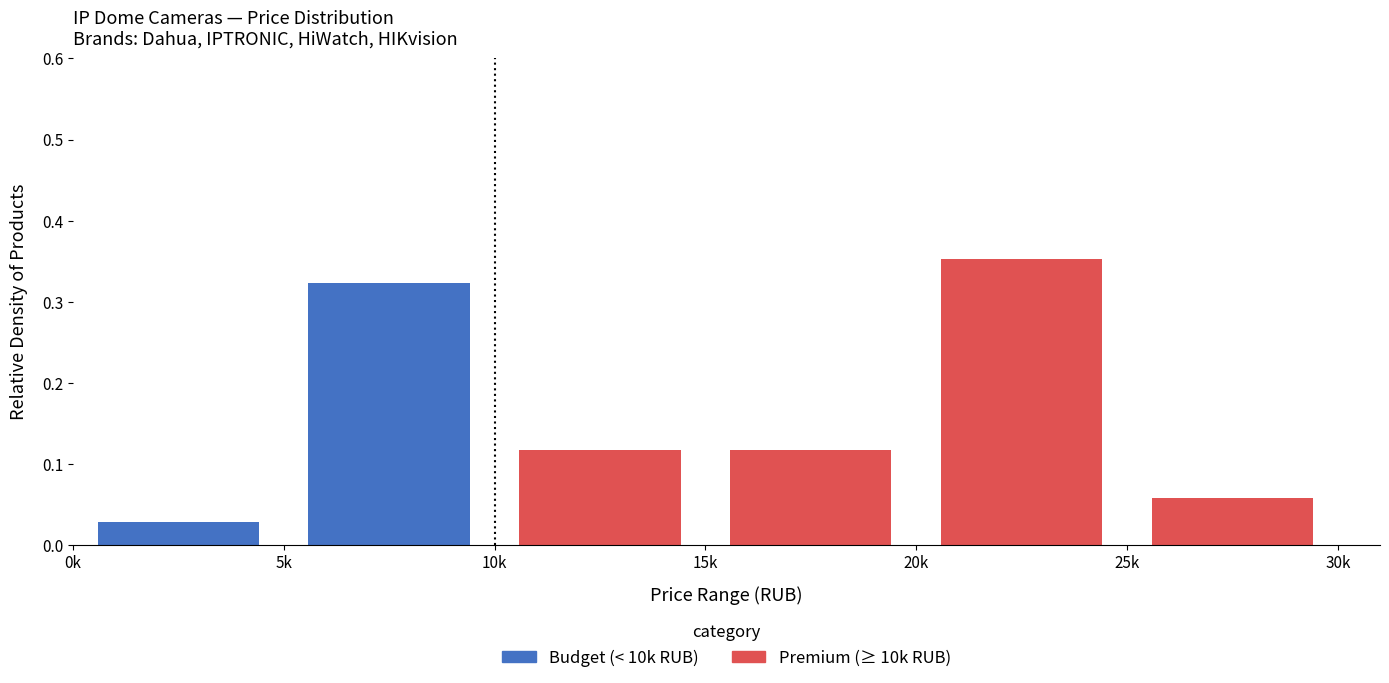

Rank the series by their average value, from highest to lowest.

Premium (≥ 10k RUB), Budget (< 10k RUB)